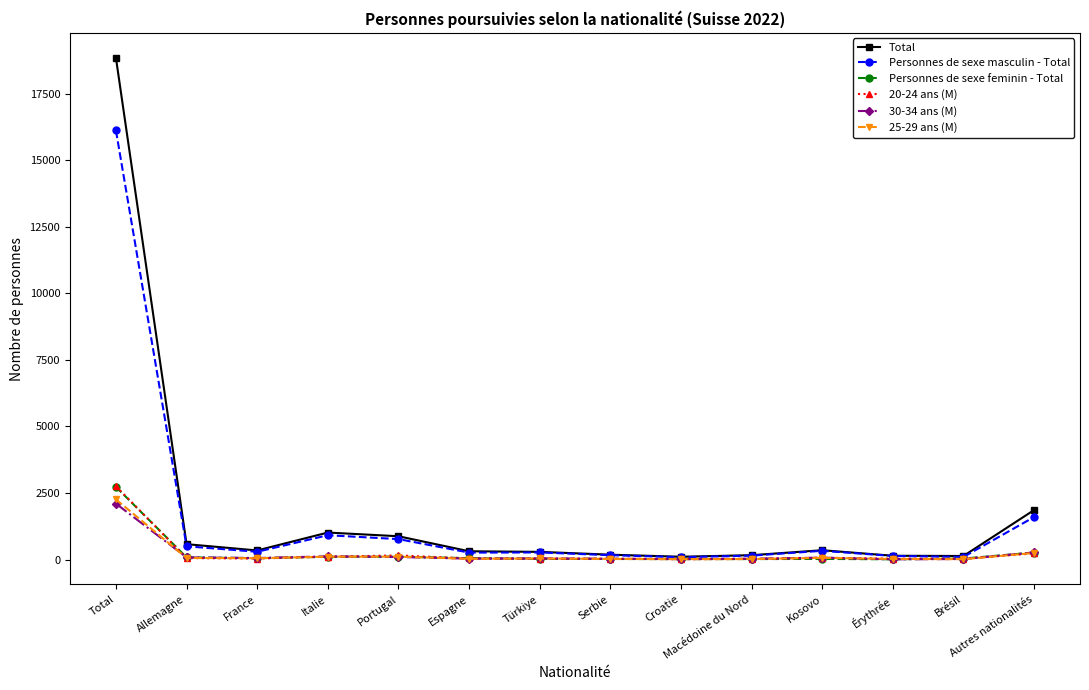

Which series has the widest spread of values?

Total